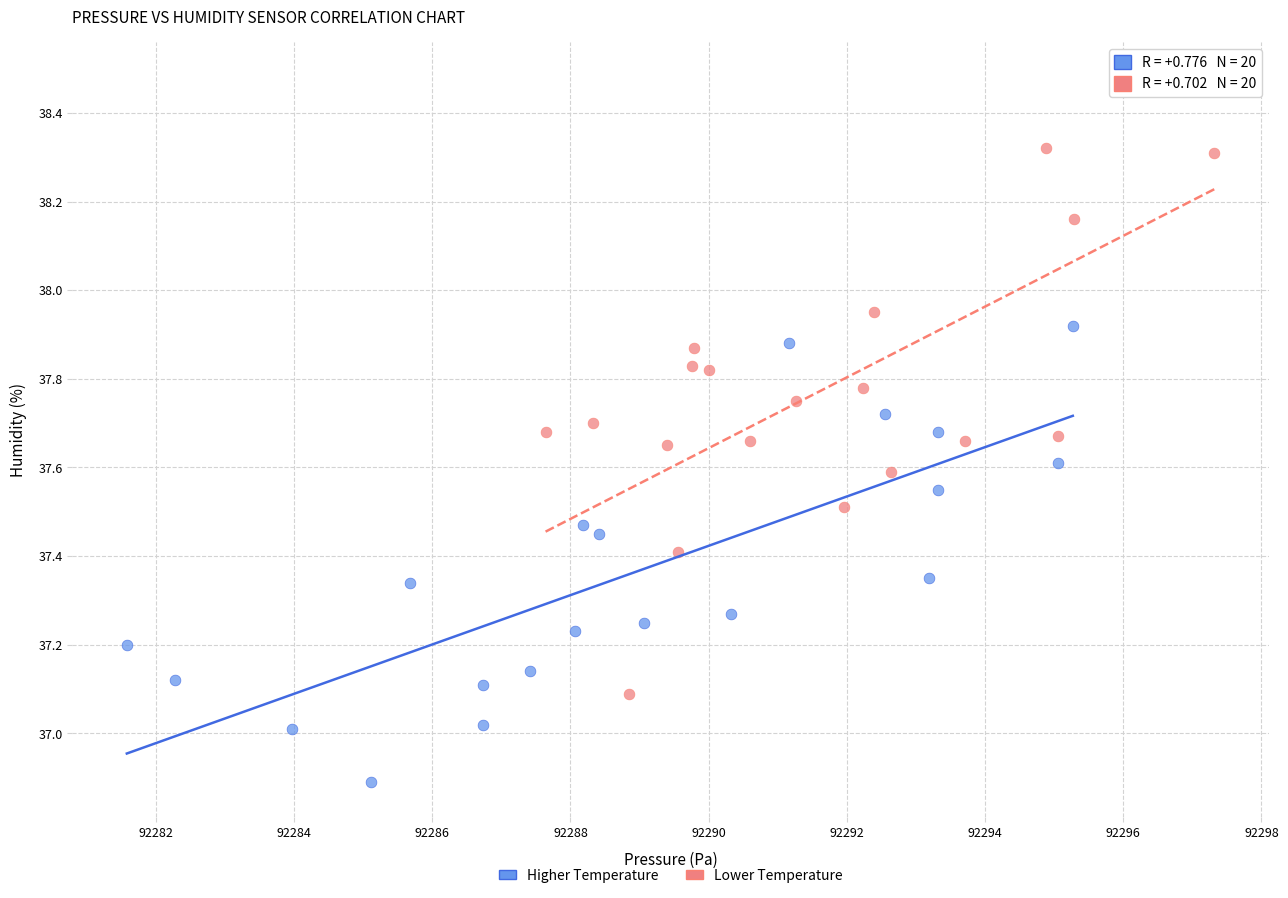

Which series reaches the maximum Y coordinate?

Lower Temperature